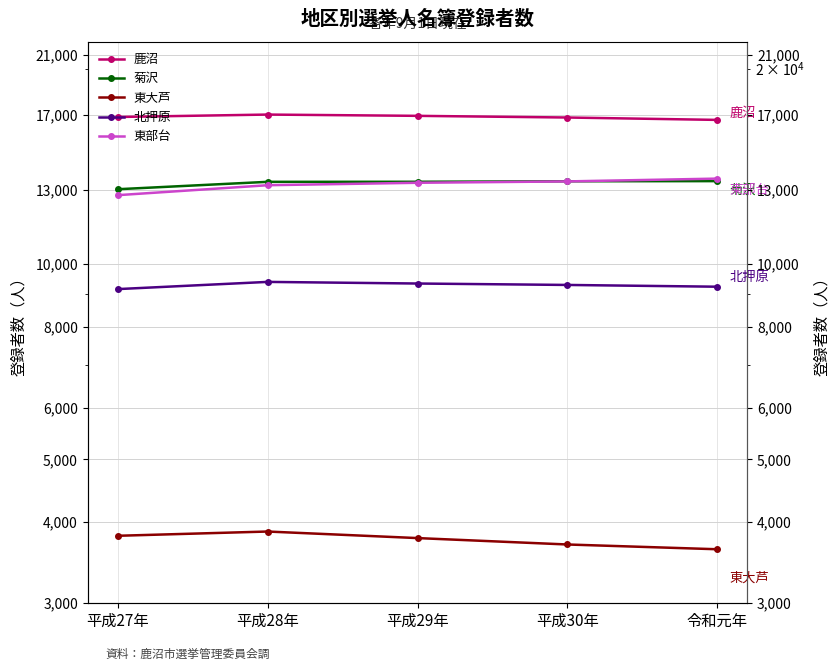

What value does the 東大芦 series have at 平成27年, to the nearest 10?

3810